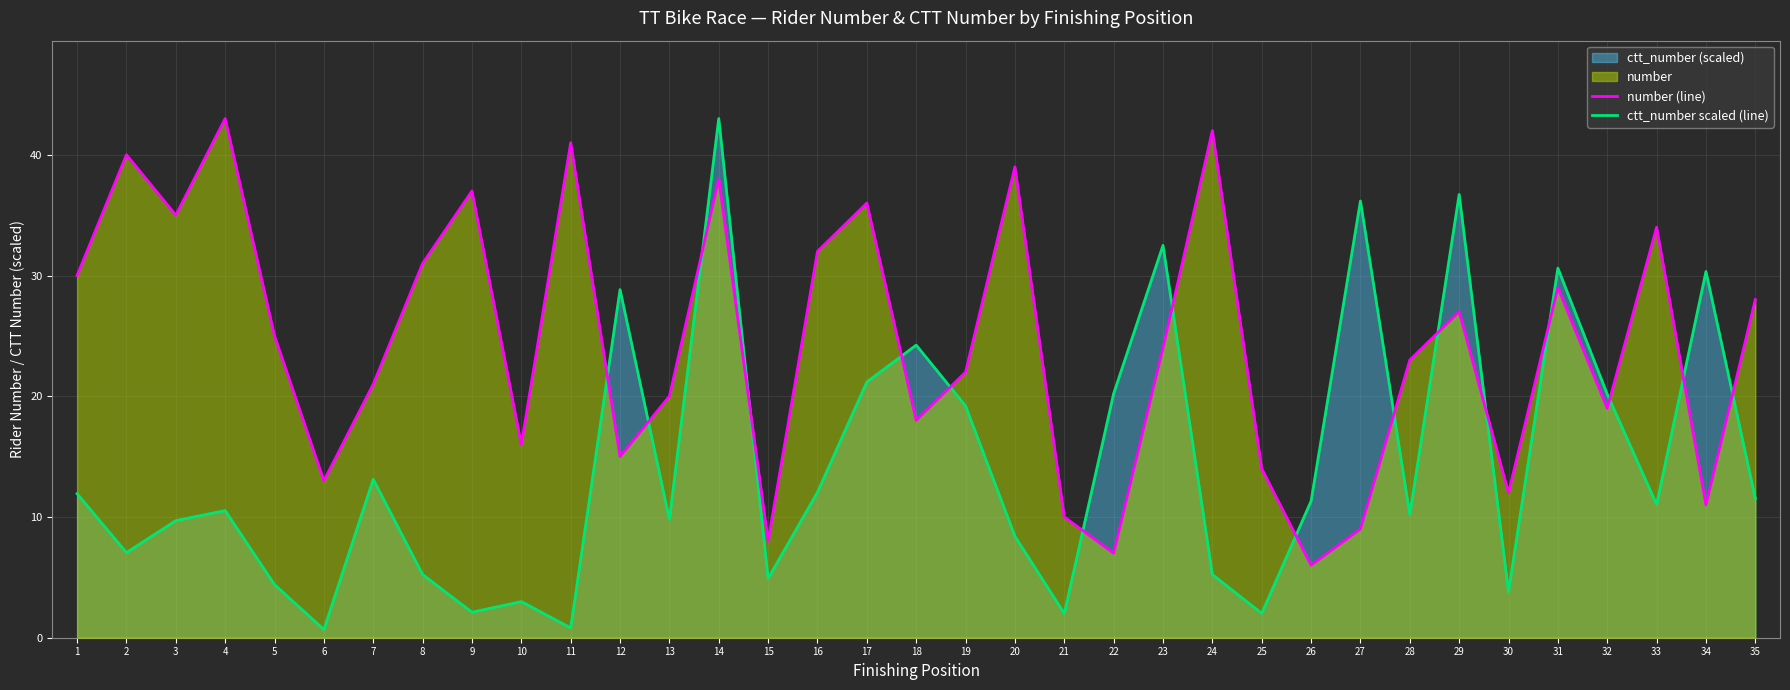

At which category is the sum across all series the highest?

14